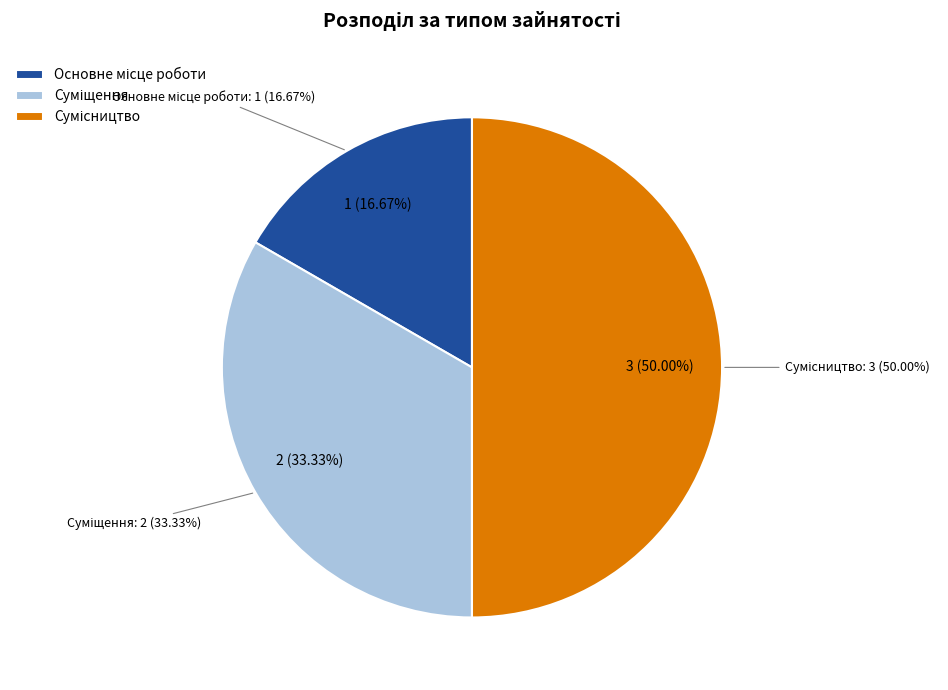

Does any single category account for the majority?

No